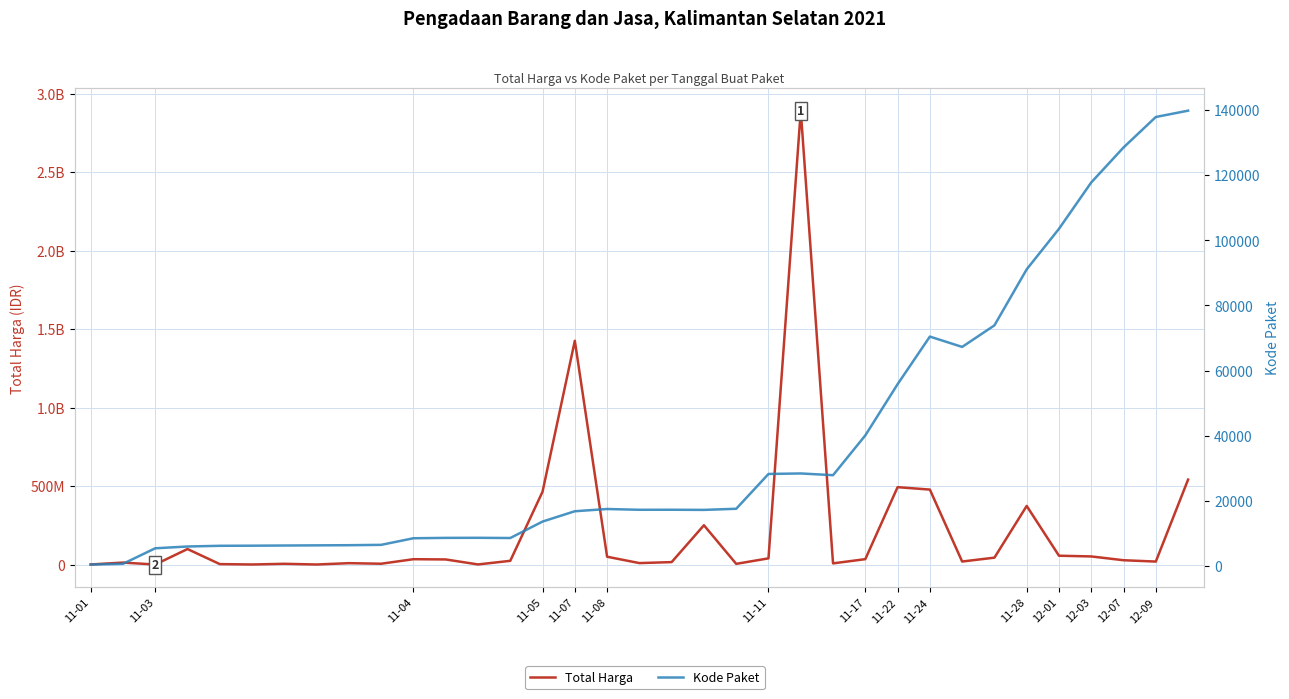

Which series has the largest total across all categories?

Total Harga